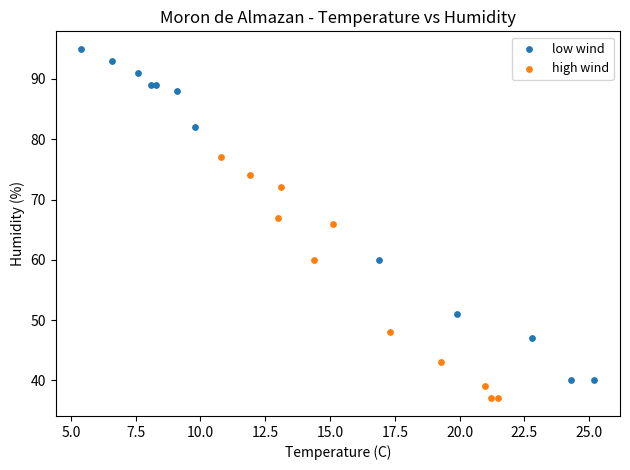

Which series reaches the minimum Y coordinate?

high wind